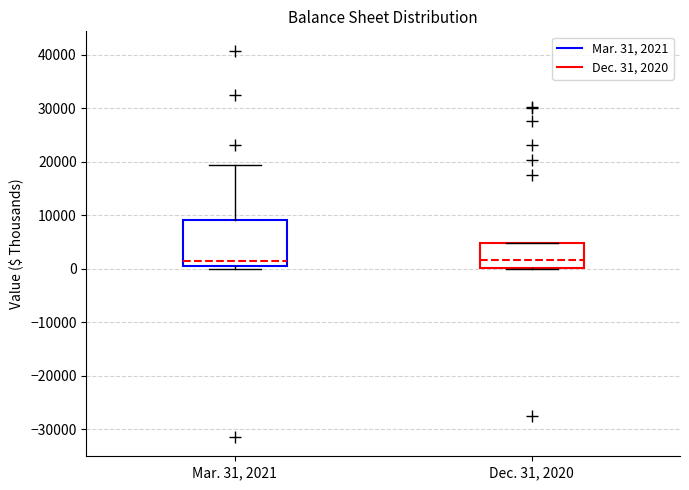

Reading left to right, read every box against the y-axis: the position of its median line, the range the box covers, and the ends of its whiskers. The values are not printed on the chart, so give them approximately, as read against the axis.

Mar. 31, 2021: median 1000, box 0 to 9000, whiskers 0 (just below the box's lower edge) to 19000
Dec. 31, 2020: median 2000, box 0 to 5000, whiskers 0 to 5000